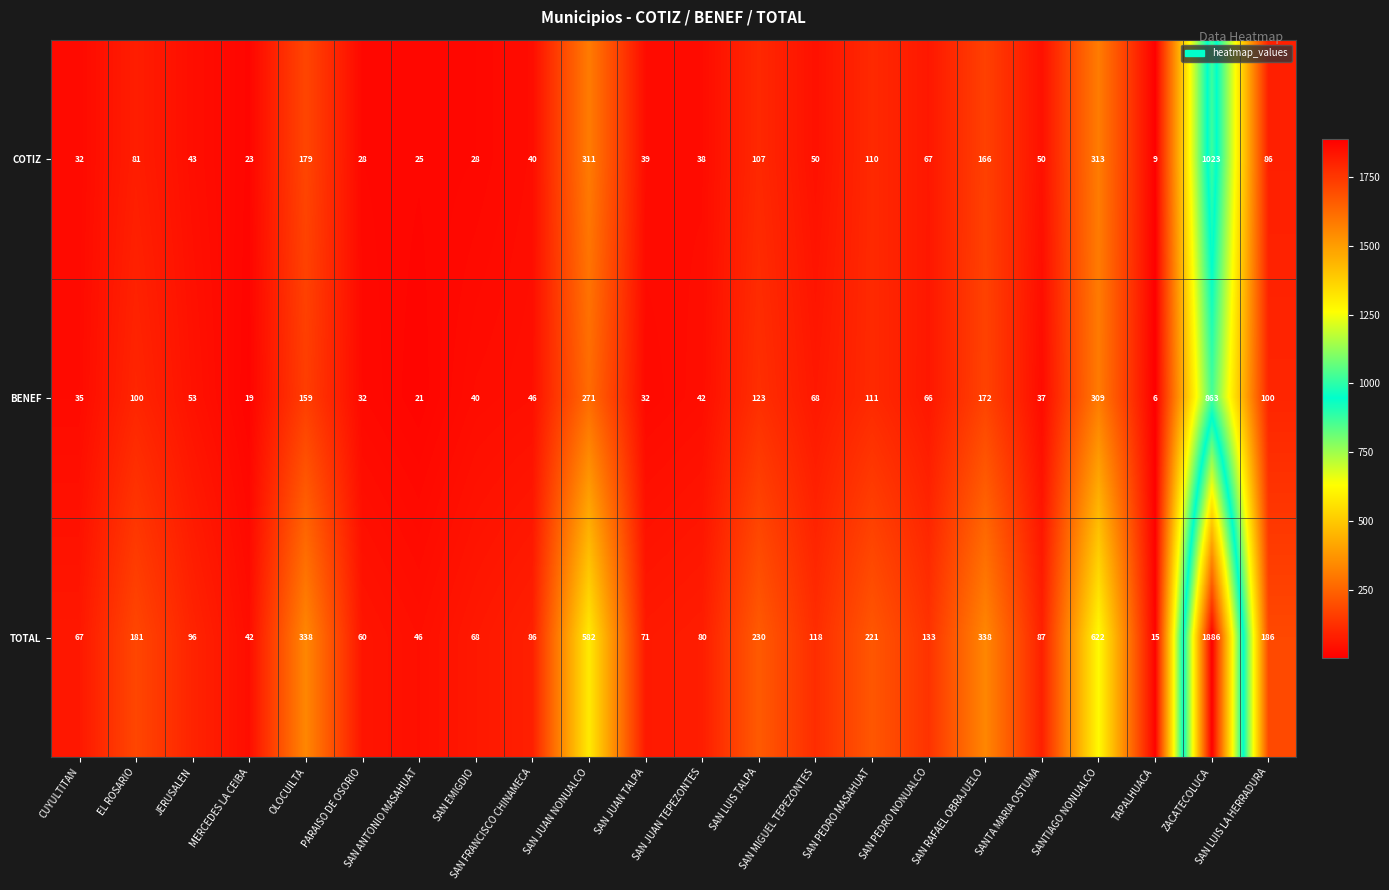

At which category does the chart reach its peak across all series?

ZACATECOLUCA